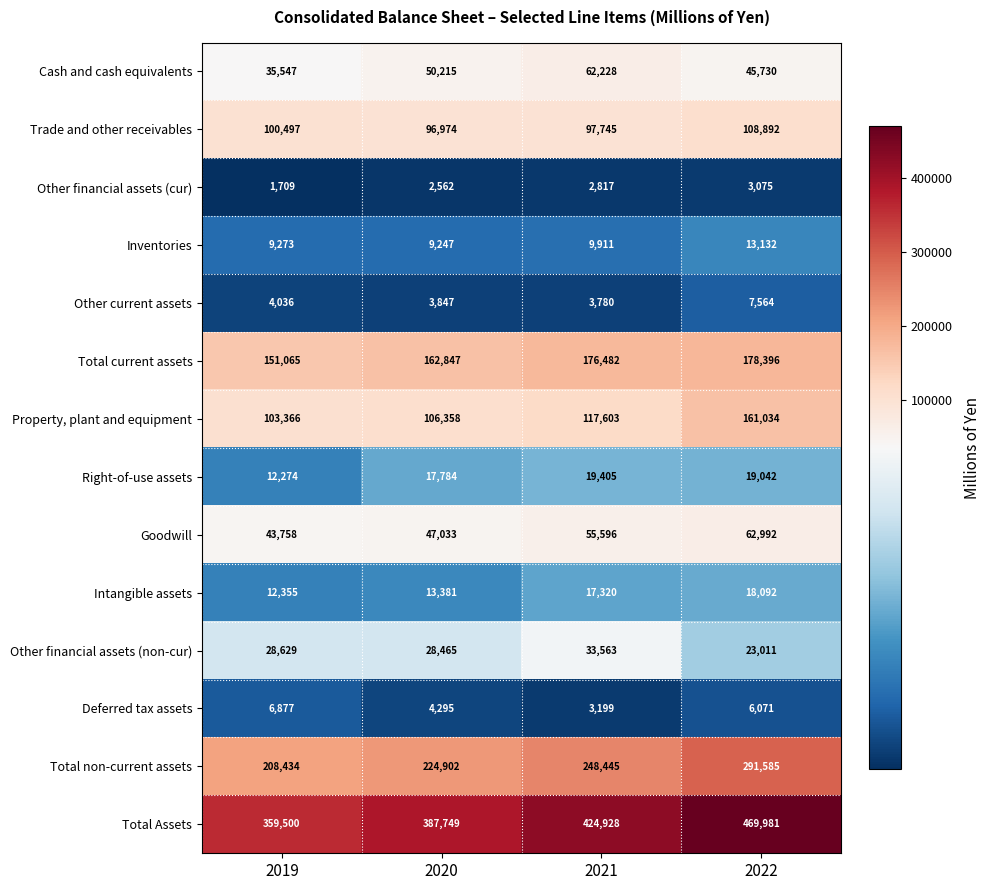

At which category is the sum across all series the highest?

2022